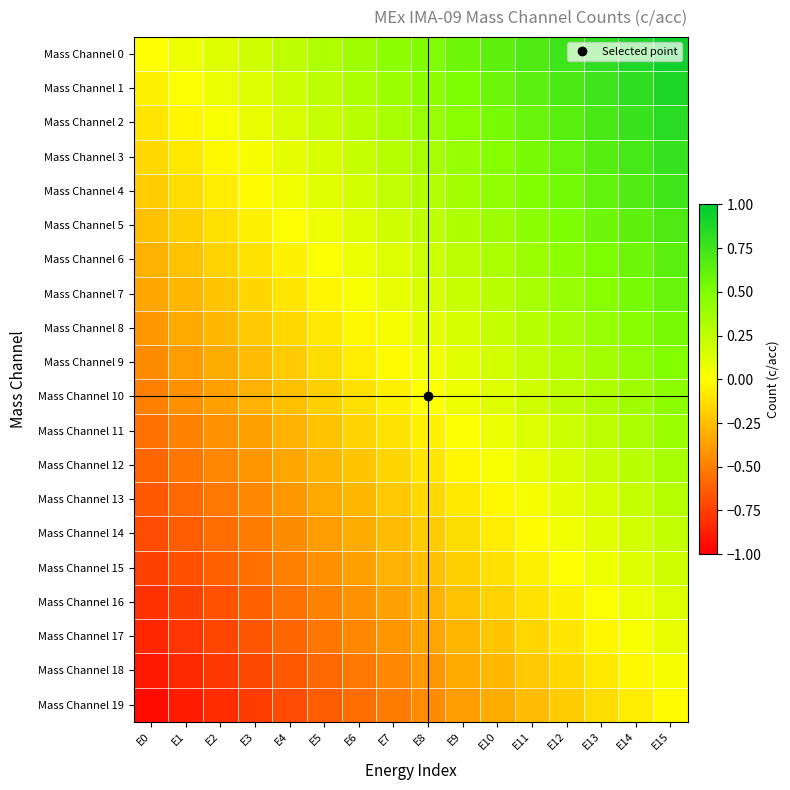

How many categories are shown in the chart?

16